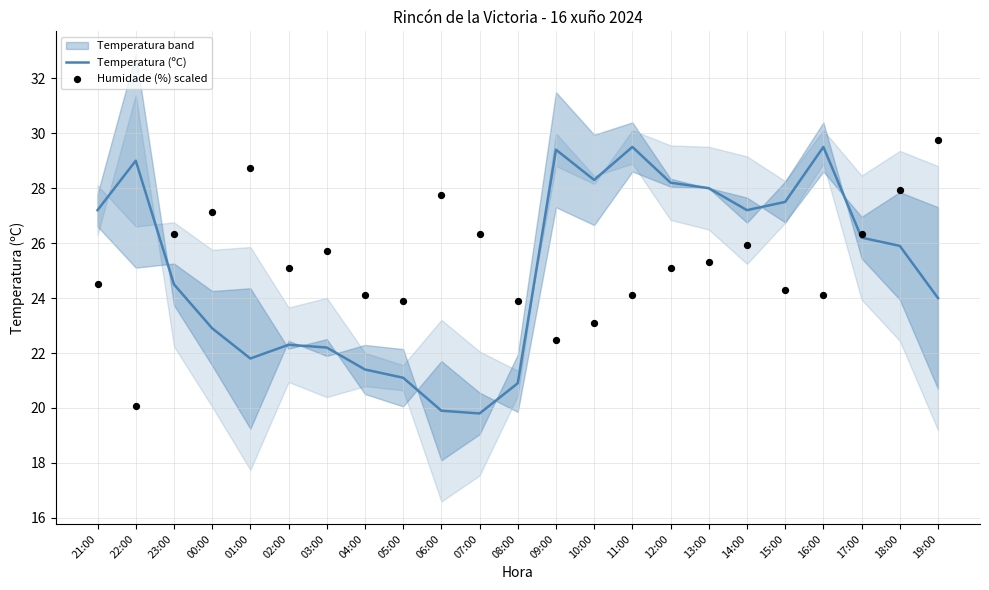

What are all the series names shown in the legend?

Temperatura (ºC), Humidade (%) scaled